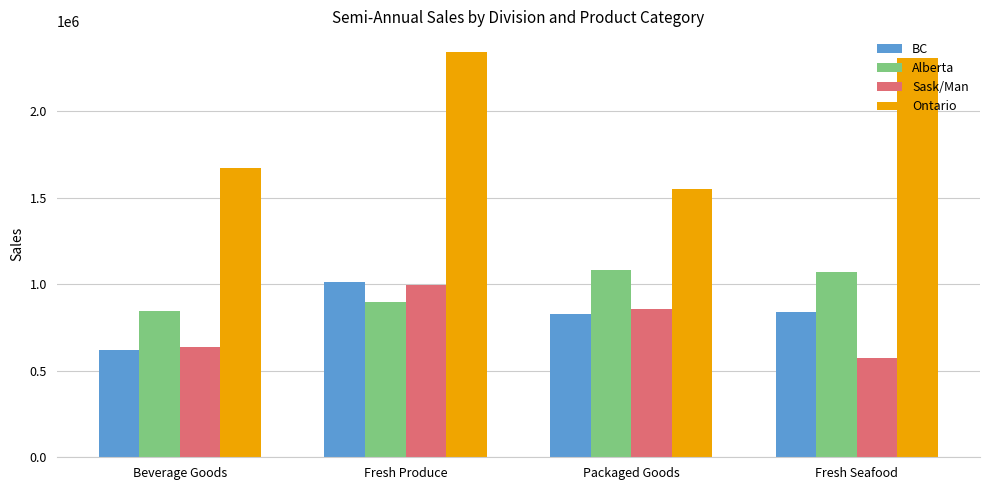

The value of Ontario at Packaged Goods is 1550443. True or false?

True